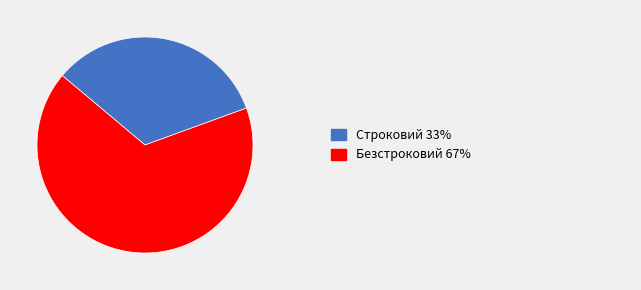

Is there a majority slice in this chart?

Yes